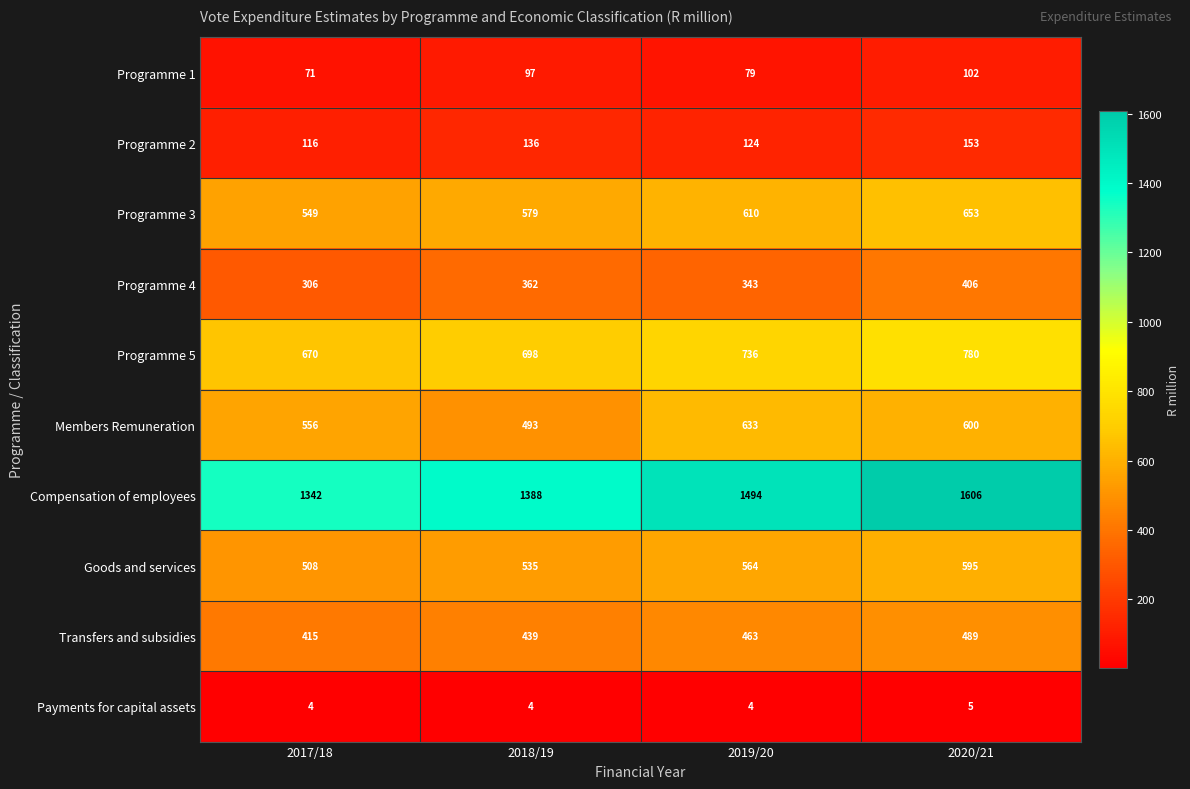

What is the difference between the Goods and services values at 2019/20 and 2018/19?

29